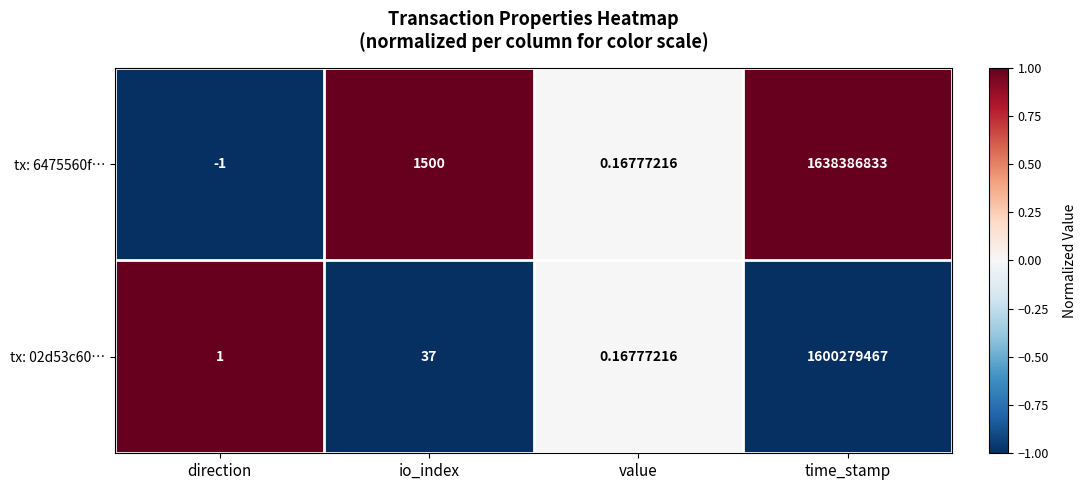

Which series has the largest total across all categories?

tx: 6475560f…